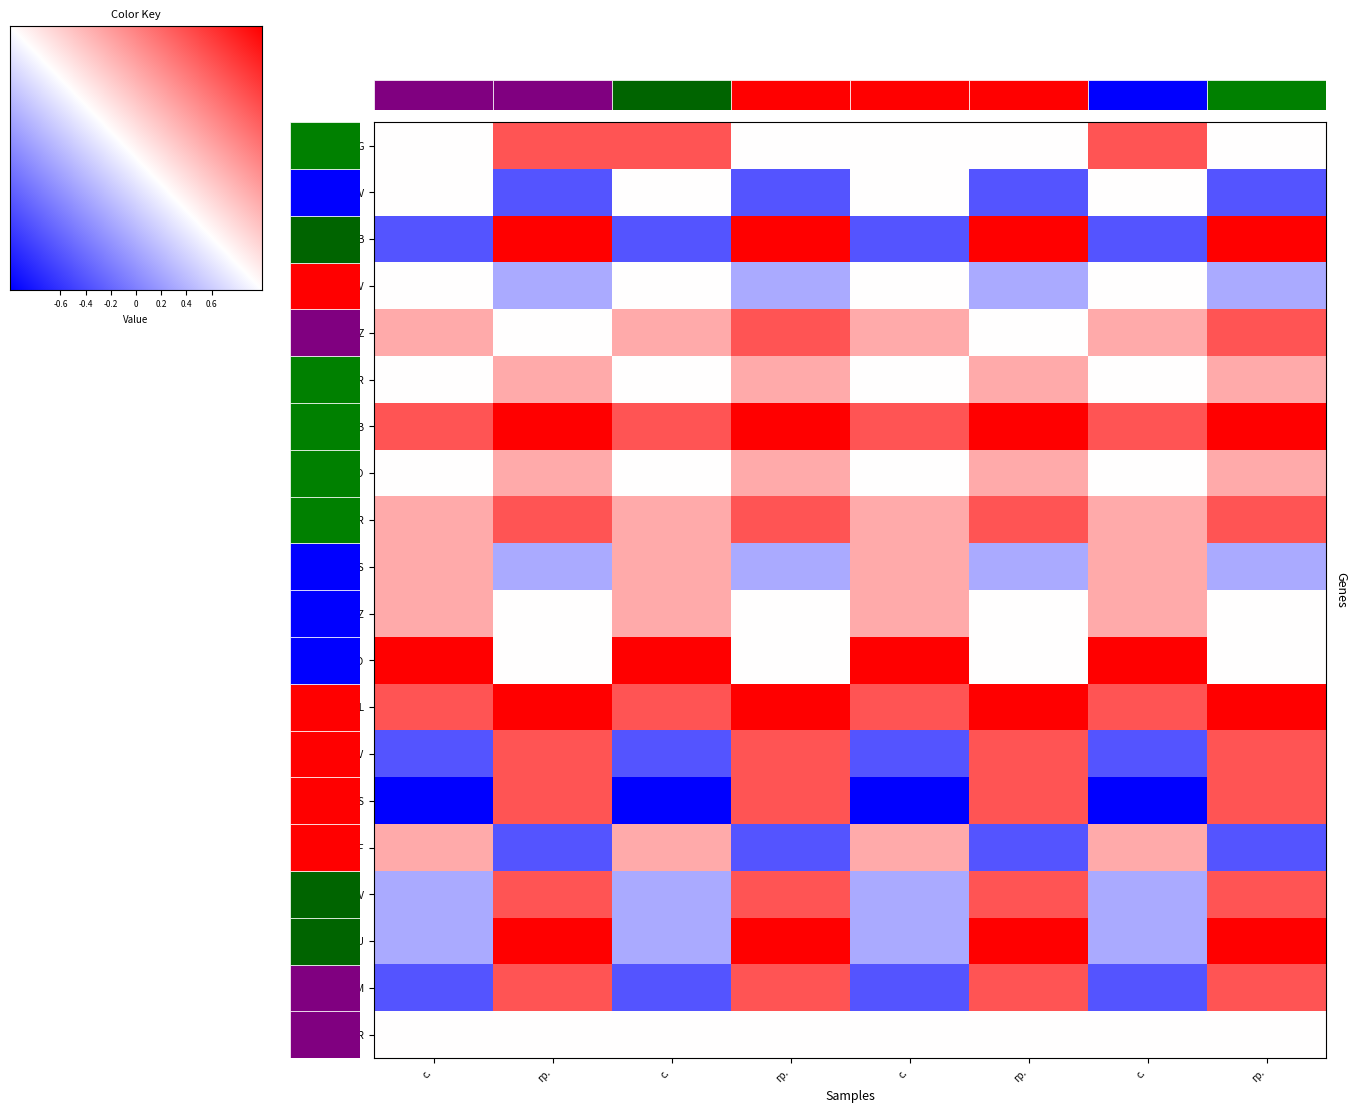

What is the maximum value shown in the chart?

1.0